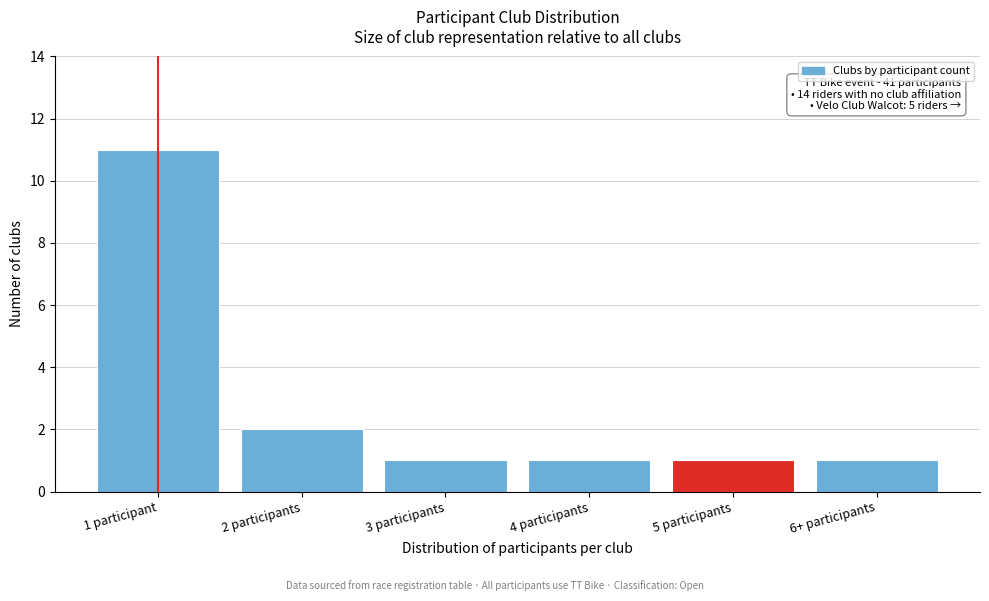

Reading left to right, extract all data points from this chart.

11	2	1	1	1	1